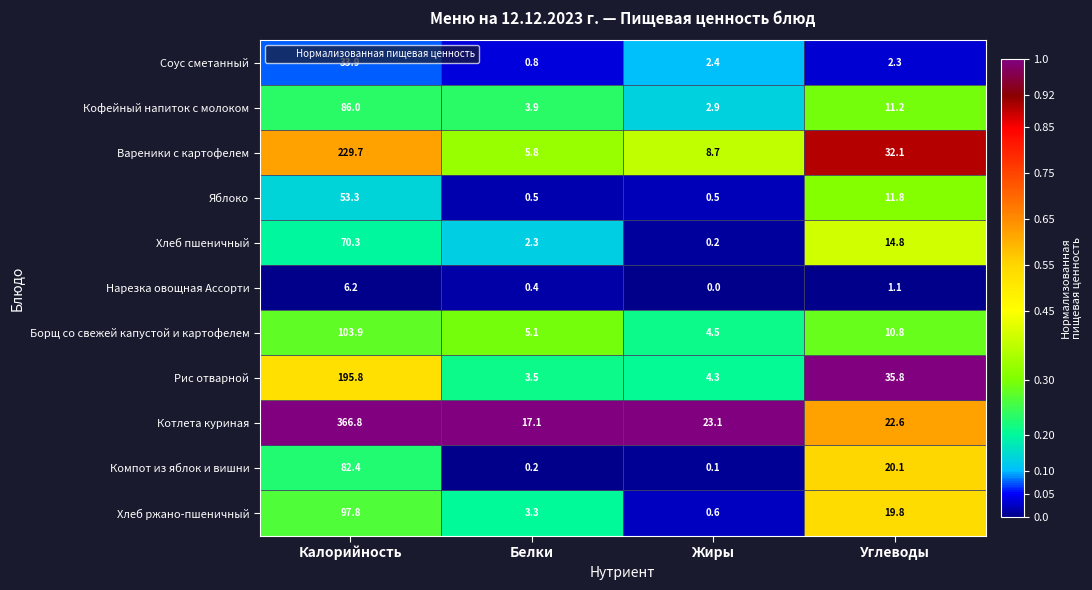

Read the Хлеб пшеничный value at Белки.

2.3